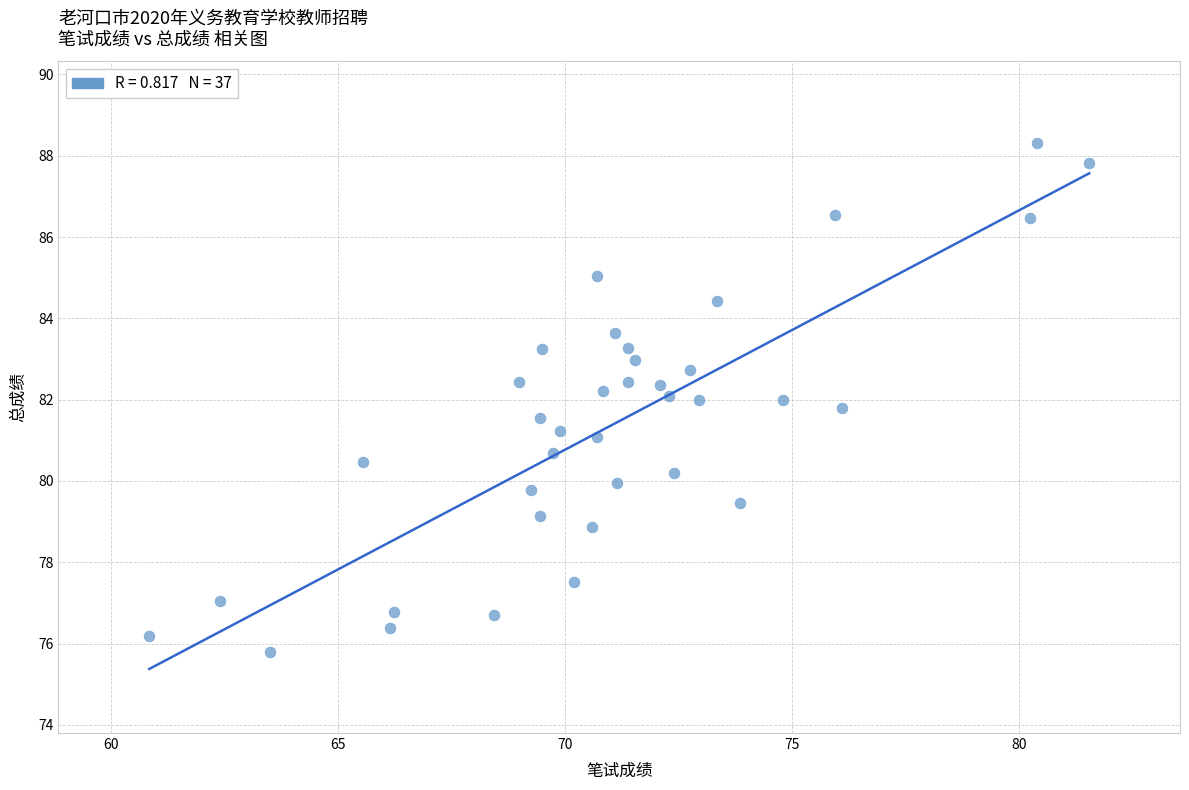

What is the range of Y values (max minus min)?

12.5